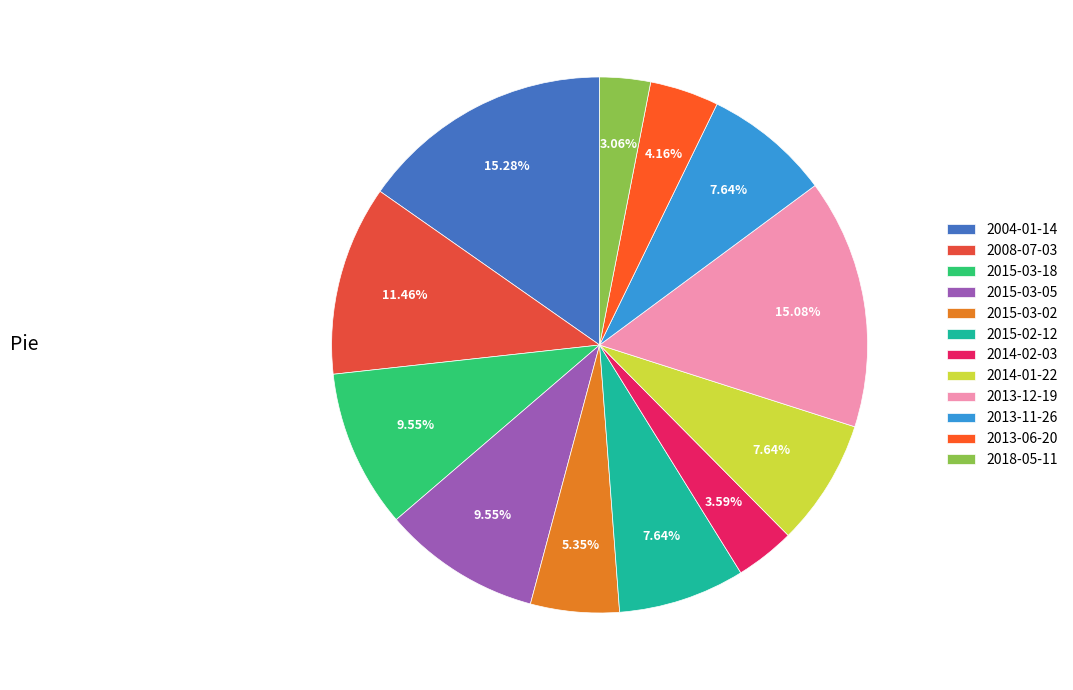

Is it true that 2014-02-03 is 12% of the pie?

False